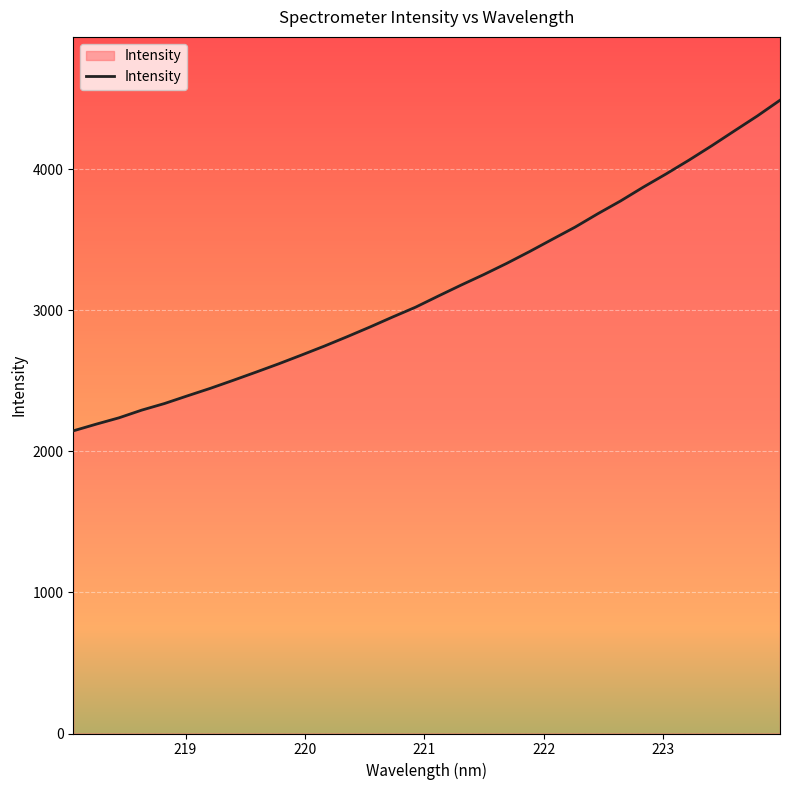

Reading right to left, list all the values displayed in this chart.

4488.6	4376.4	4271.4	4165.5	4063.6	3966.2	3872.7	3774.6	3683.9	3588.8	3502.4	3415.4	3331.9	3253.1	3178.1	3100.5	3021.3	2952.2	2880.8	2812.2	2745.6	2682.2	2620.1	2560.8	2502.8	2446.1	2393.1	2339.0	2292.1	2237.4	2192.4	2145.2